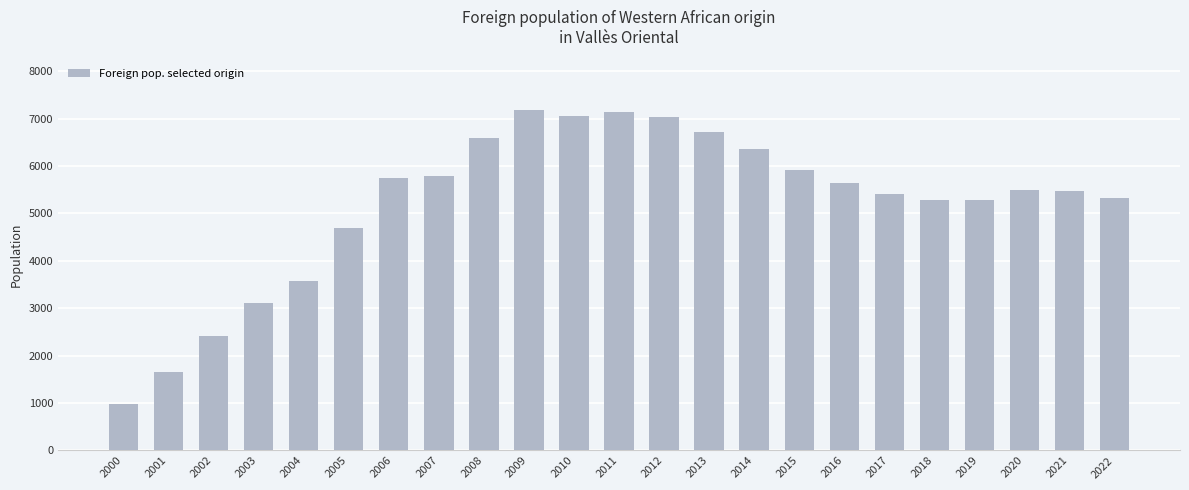

How many bars are there in total?

23